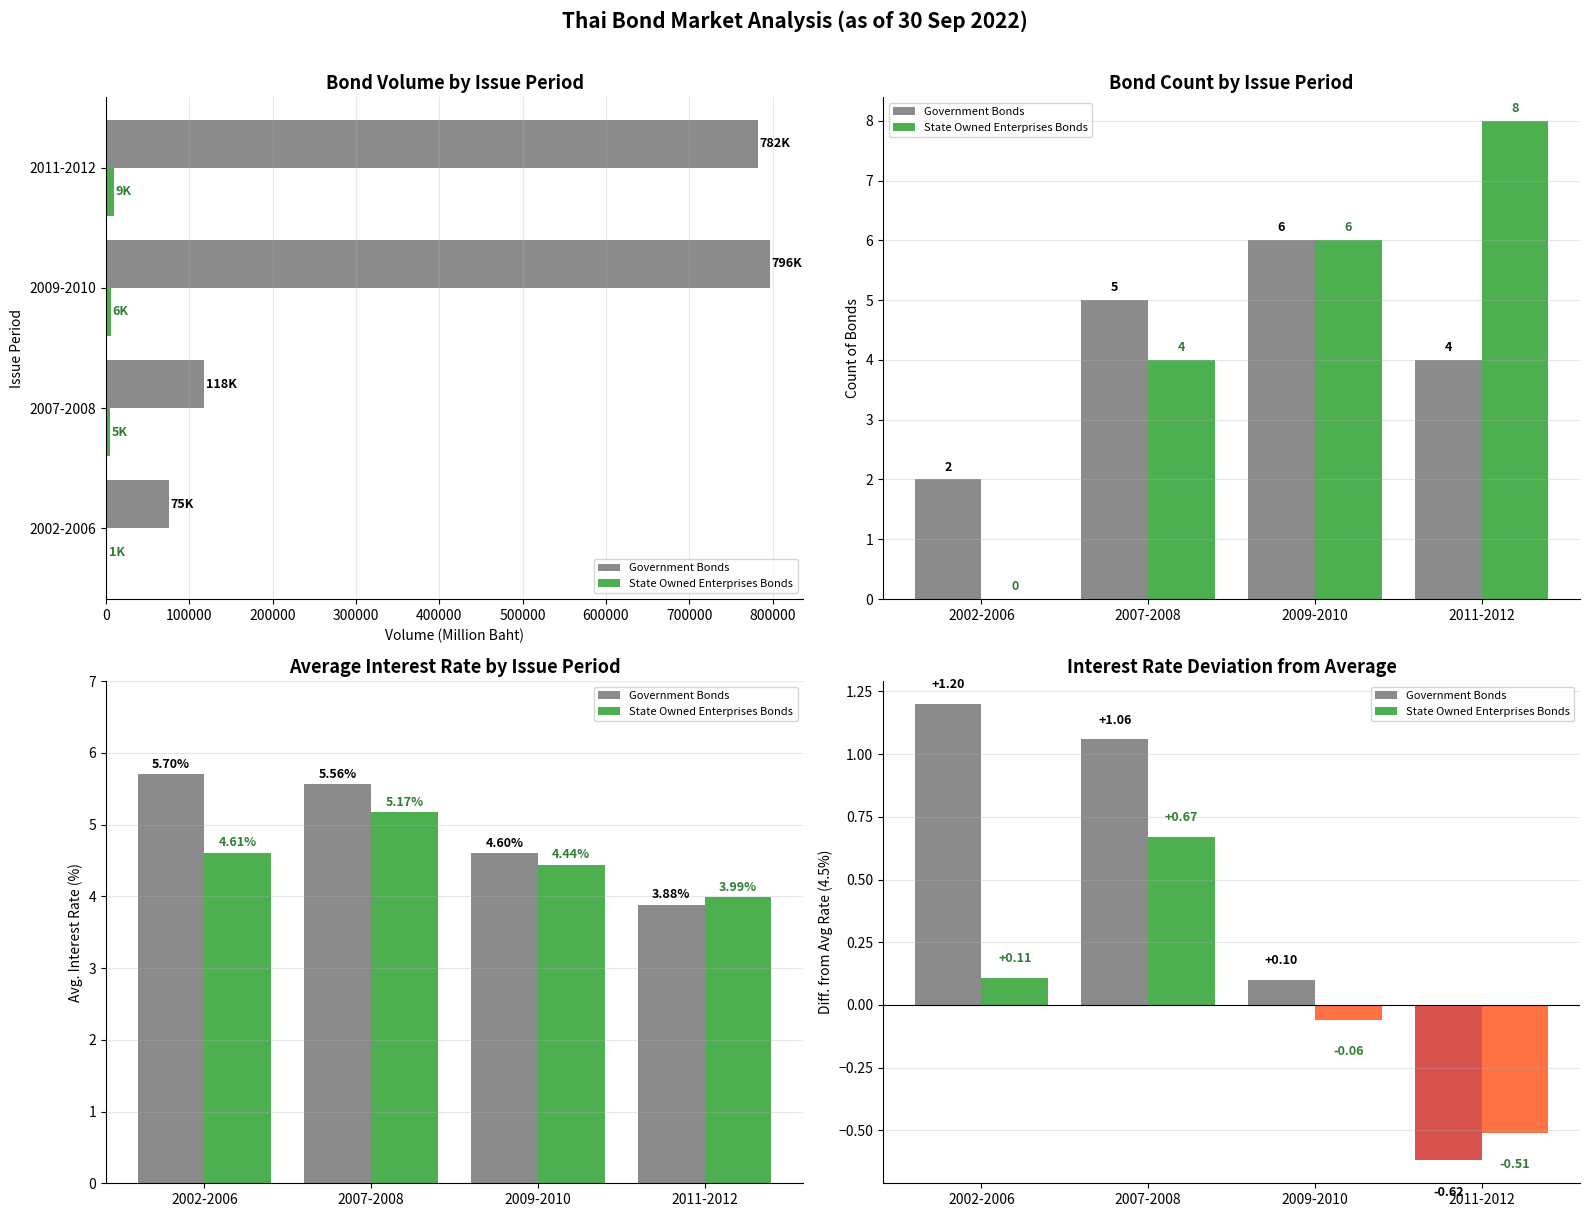

Reading left to right, transcribe all the data shown in this chart.

Government Bonds: 5.7	5.6	4.6	3.9
State Owned Enterprises Bonds: 4.6	5.2	4.4	4.0